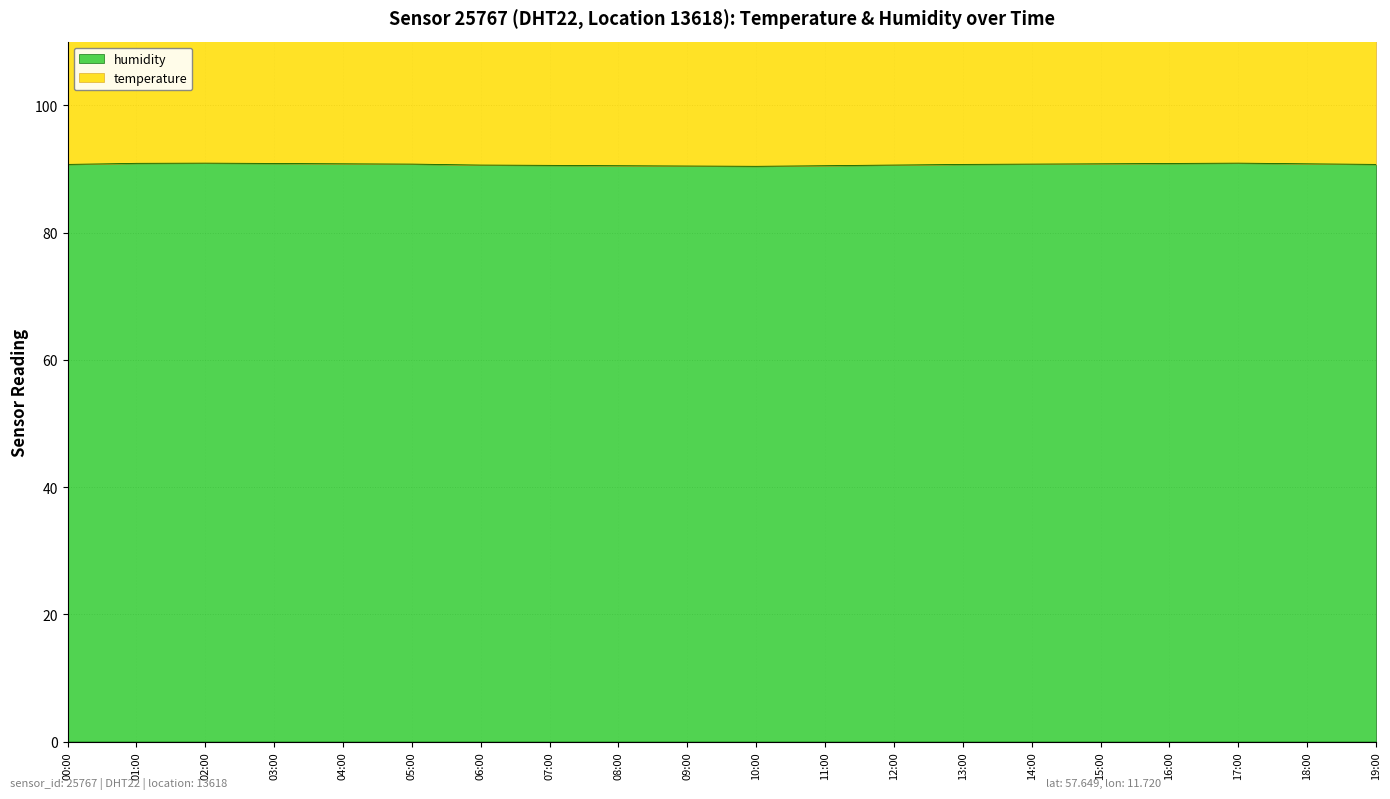

What is the average value?

90.7